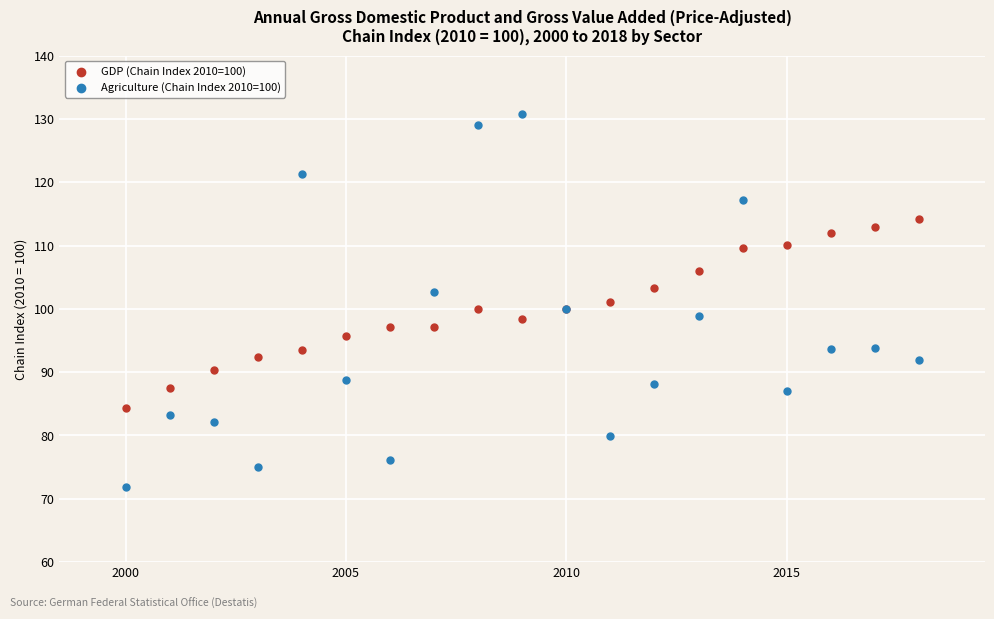

Which series reaches the maximum Y coordinate?

Agriculture (Chain Index 2010=100)